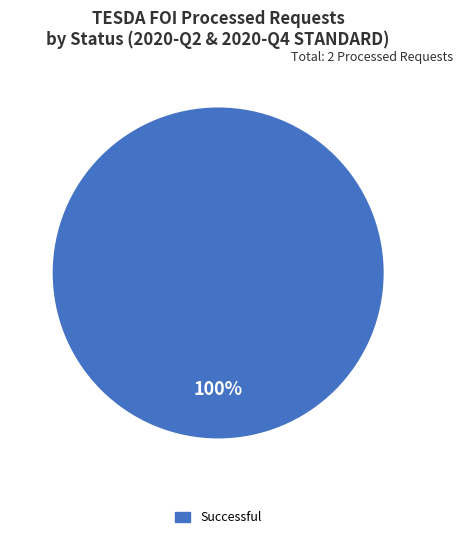

Is there any slice that represents more than half of the pie?

Yes